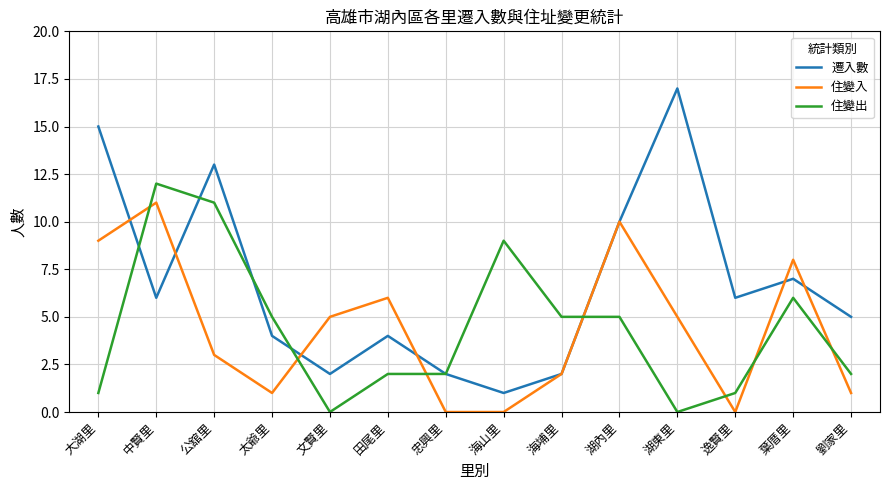

Rank the series at 湖東里 from lowest to highest value.

住變出, 住變入, 遷入數